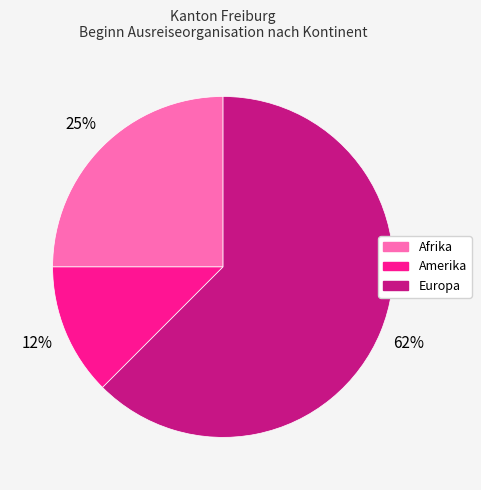

How many segments does this pie chart have?

3